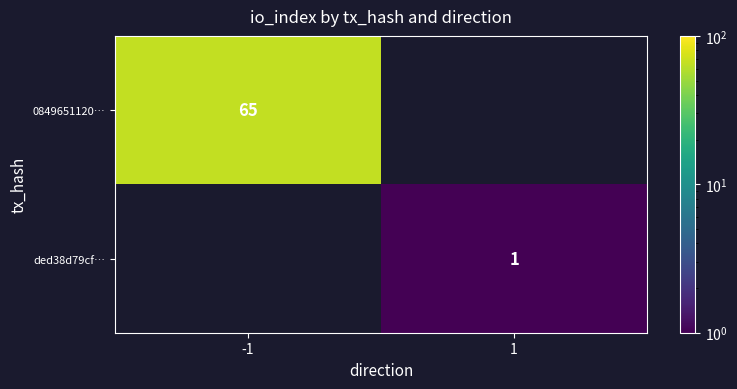

Which has a higher value, 1 or -1?

-1